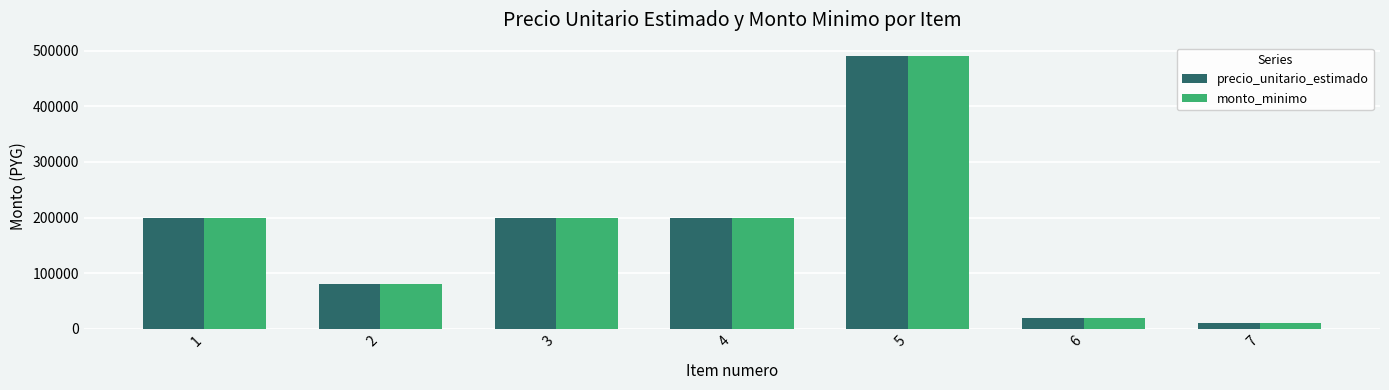

What is the highest value of the monto_minimo series?

490000